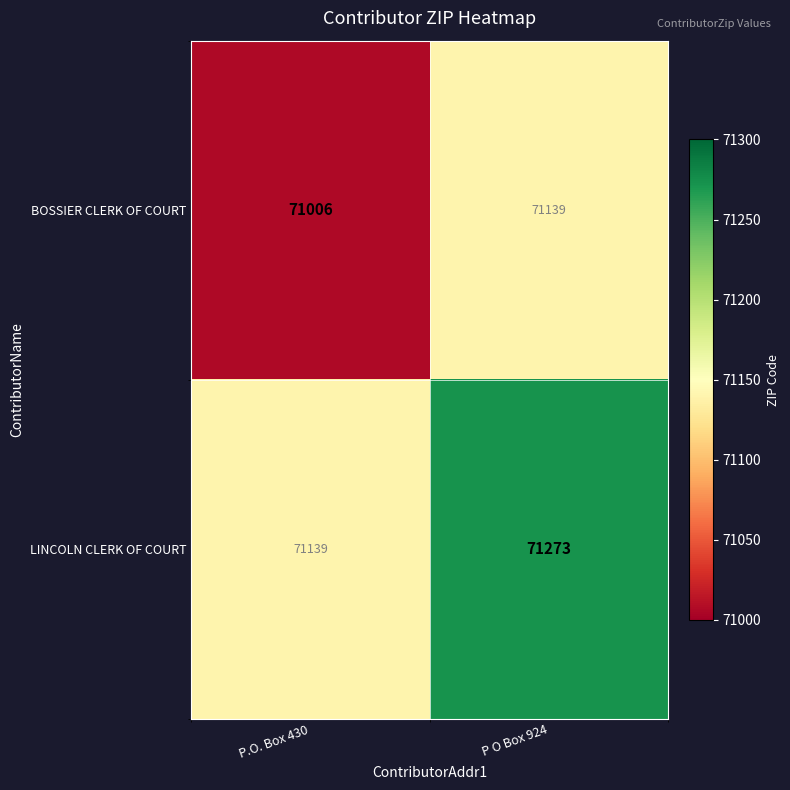

Rank the series by their maximum value, from highest to lowest.

LINCOLN CLERK OF COURT, BOSSIER CLERK OF COURT